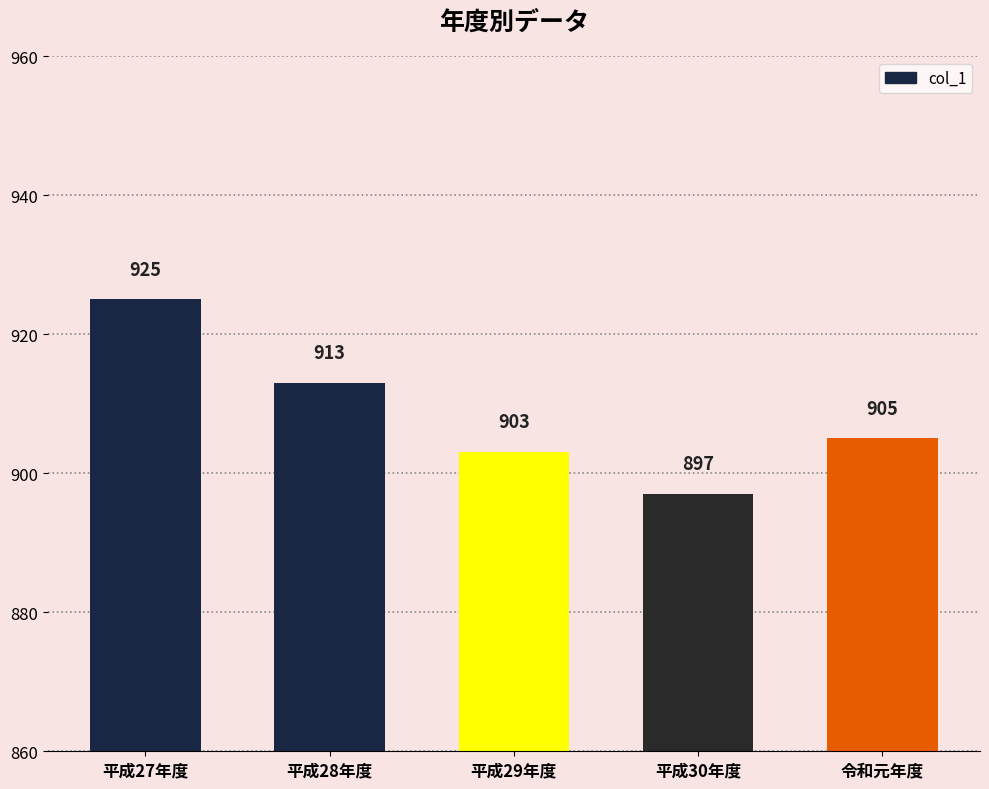

Between 平成29年度 and 平成27年度, which is larger?

平成27年度